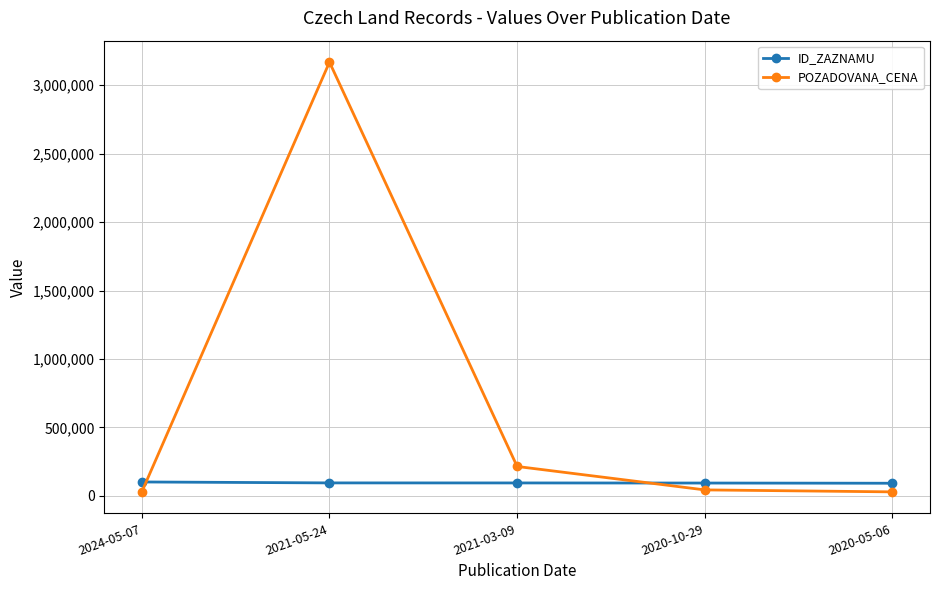

What is the sum of the POZADOVANA_CENA values at 2021-03-09 and 2020-10-29?

258810